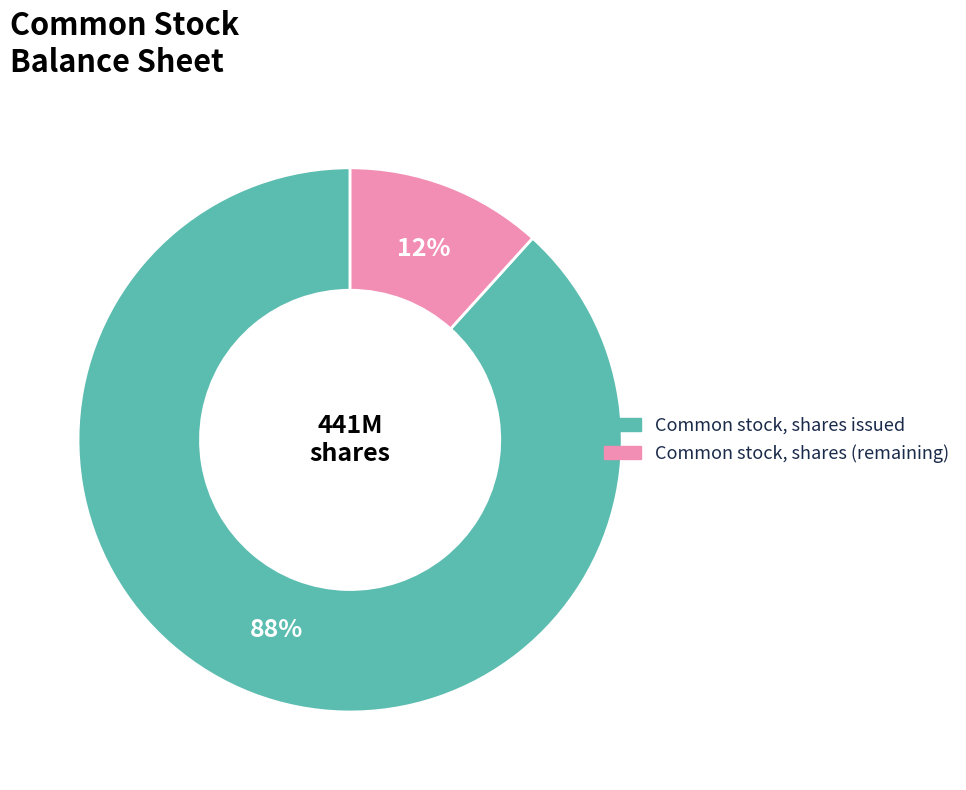

Count the number of slices in the pie.

2